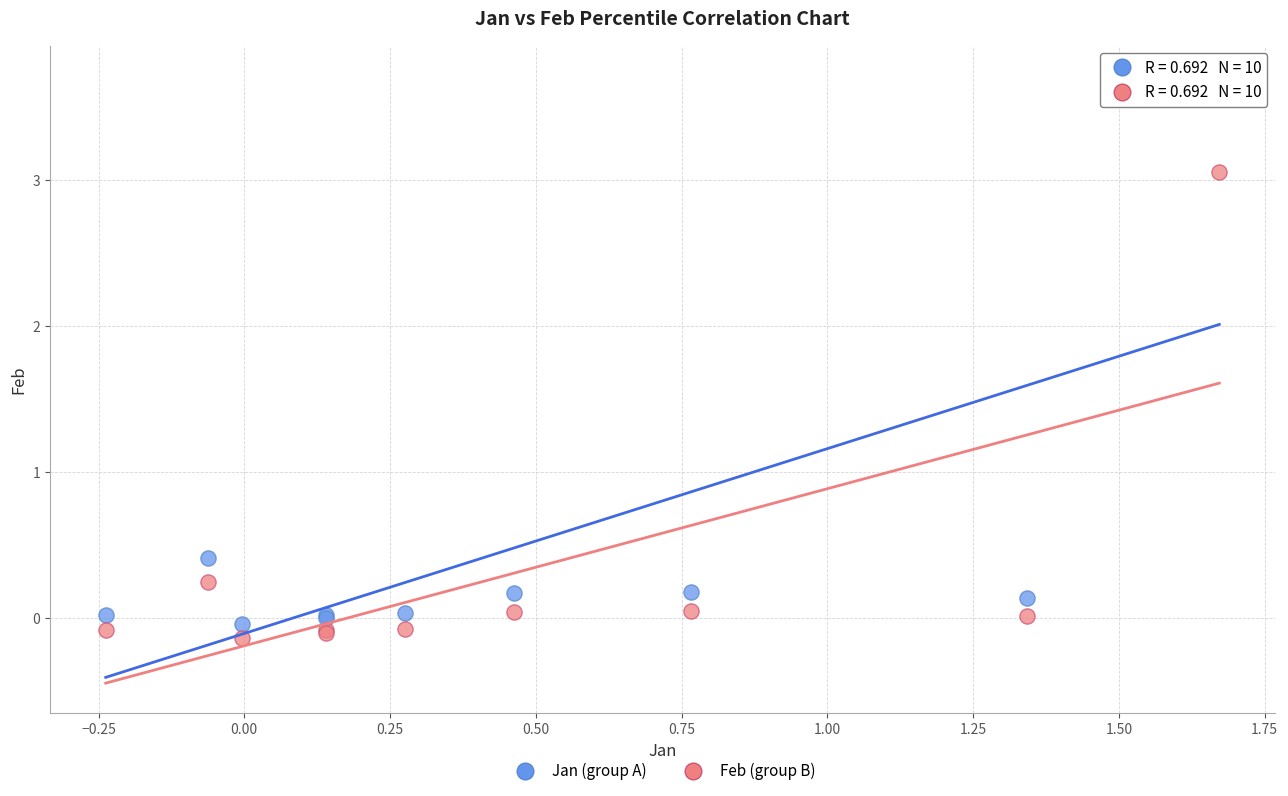

Which series contains the highest Y value?

Jan (group A)